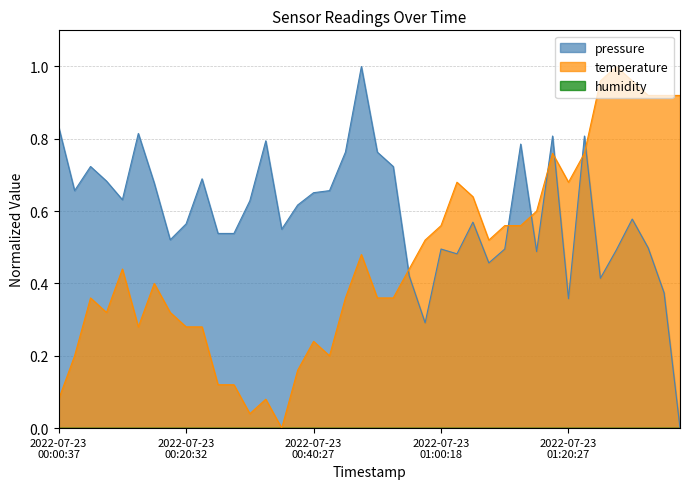

What is the average value of the pressure series?

0.6